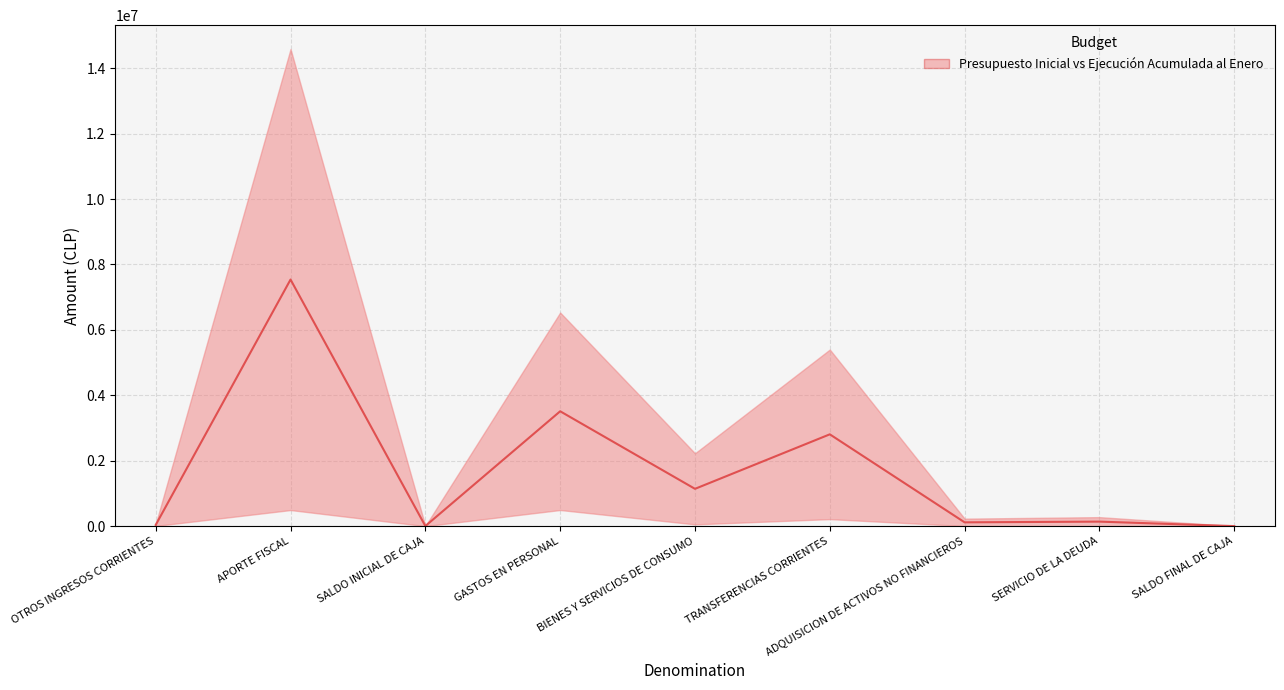

Reading right to left, extract all data points from this chart.

SALDO FINAL DE CAJA=500.0	SERVICIO DE LA DEUDA=137484.0	ADQUISICION DE ACTIVOS NO FINANCIEROS=115631.5	TRANSFERENCIAS CORRIENTES=2806644.0	BIENES Y SERVICIOS DE CONSUMO=1139923.0	GASTOS EN PERSONAL=3511509.0	SALDO INICIAL DE CAJA=2500.0	APORTE FISCAL=7539390.0	OTROS INGRESOS CORRIENTES=37022.0